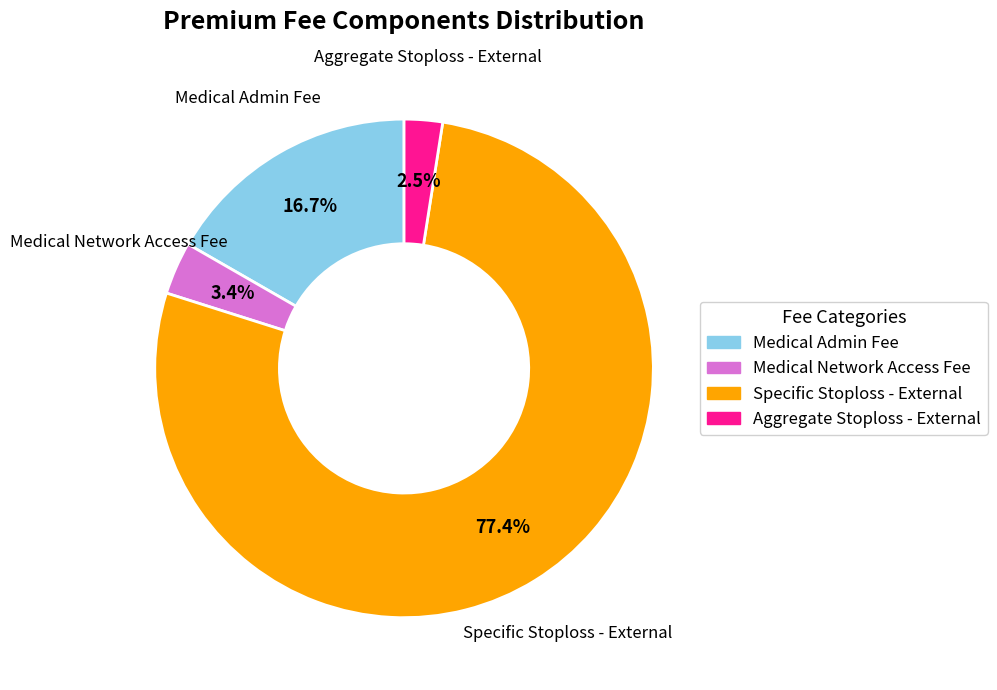

Which has a higher value, Medical Admin Fee or Aggregate Stoploss - External?

Medical Admin Fee